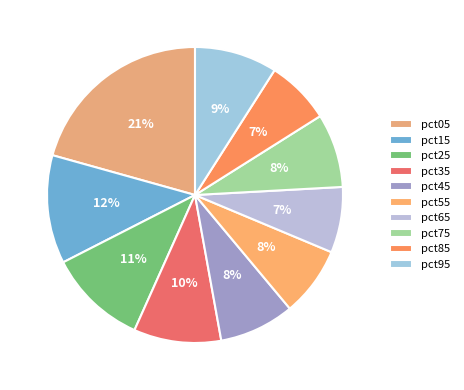

To the nearest percent, what is the difference between the pct85 and pct45 slice percentages?

1%